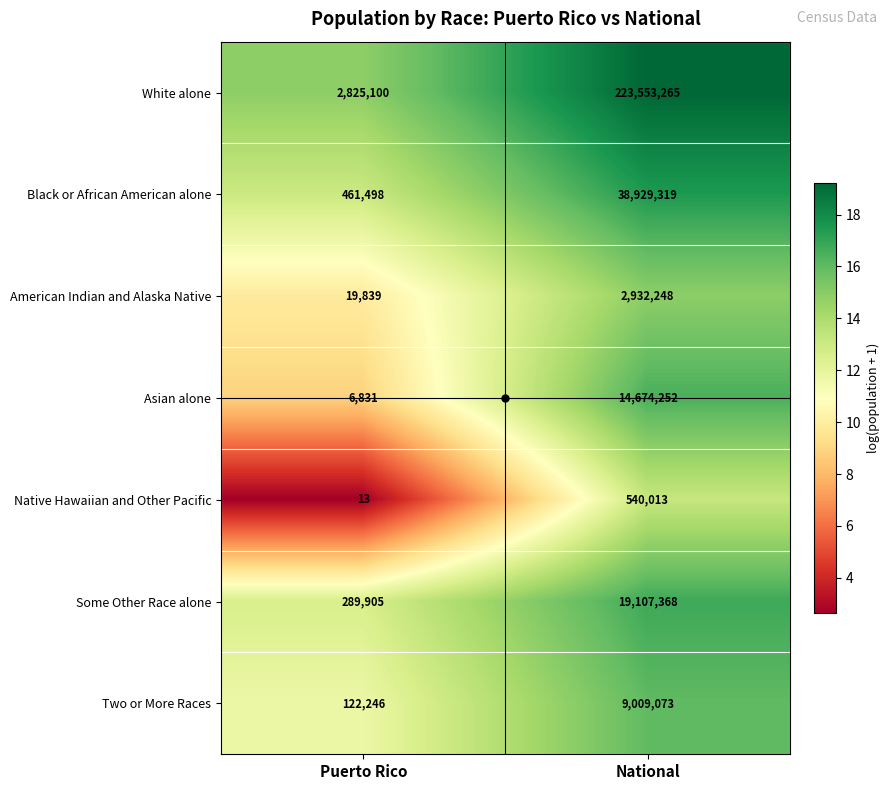

Is it true that Black or African American alone equals 461498 at Puerto Rico?

True